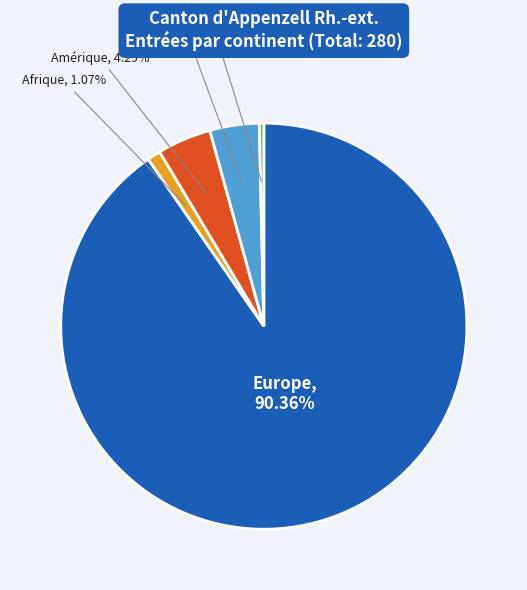

Combined, what portion of the pie is Europe and Afrique?

91.4%